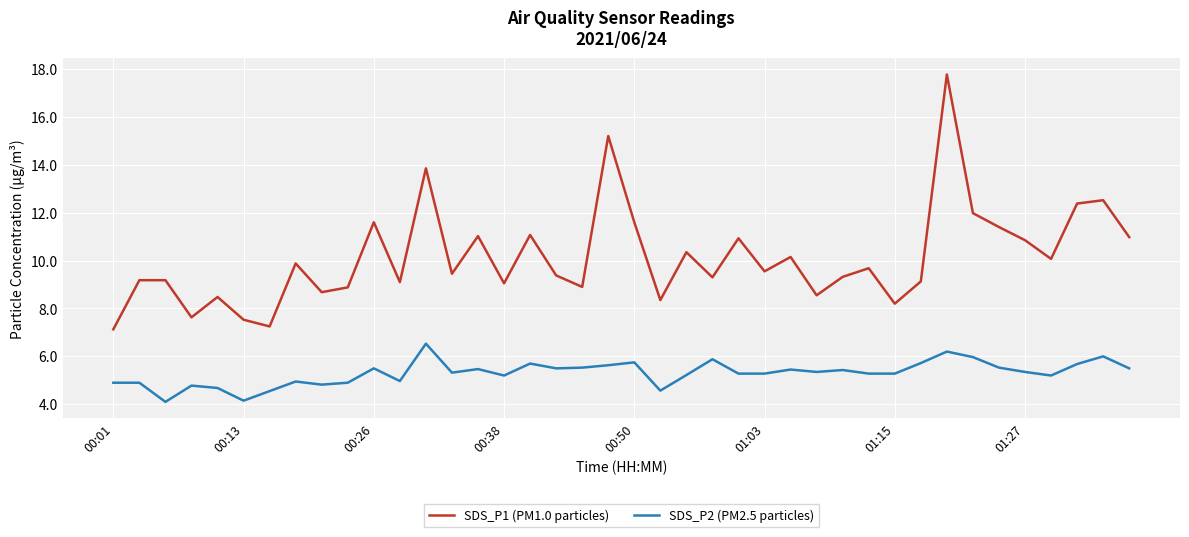

True or false: SDS_P2 (PM2.5 particles) and SDS_P1 (PM1.0 particles) intersect in this chart.

False